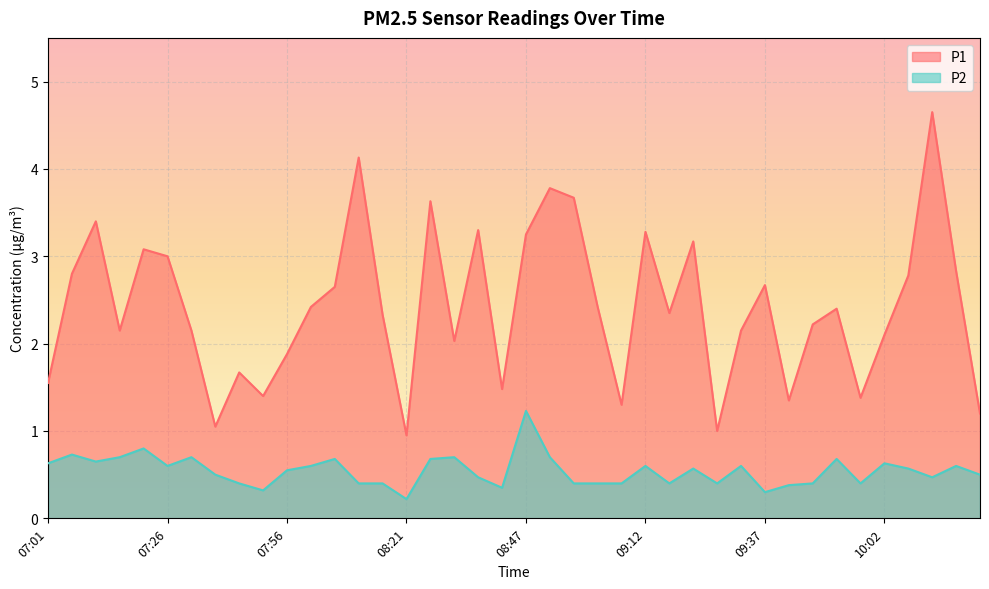

Rank the series at 08:01 from highest to lowest value.

P1, P2